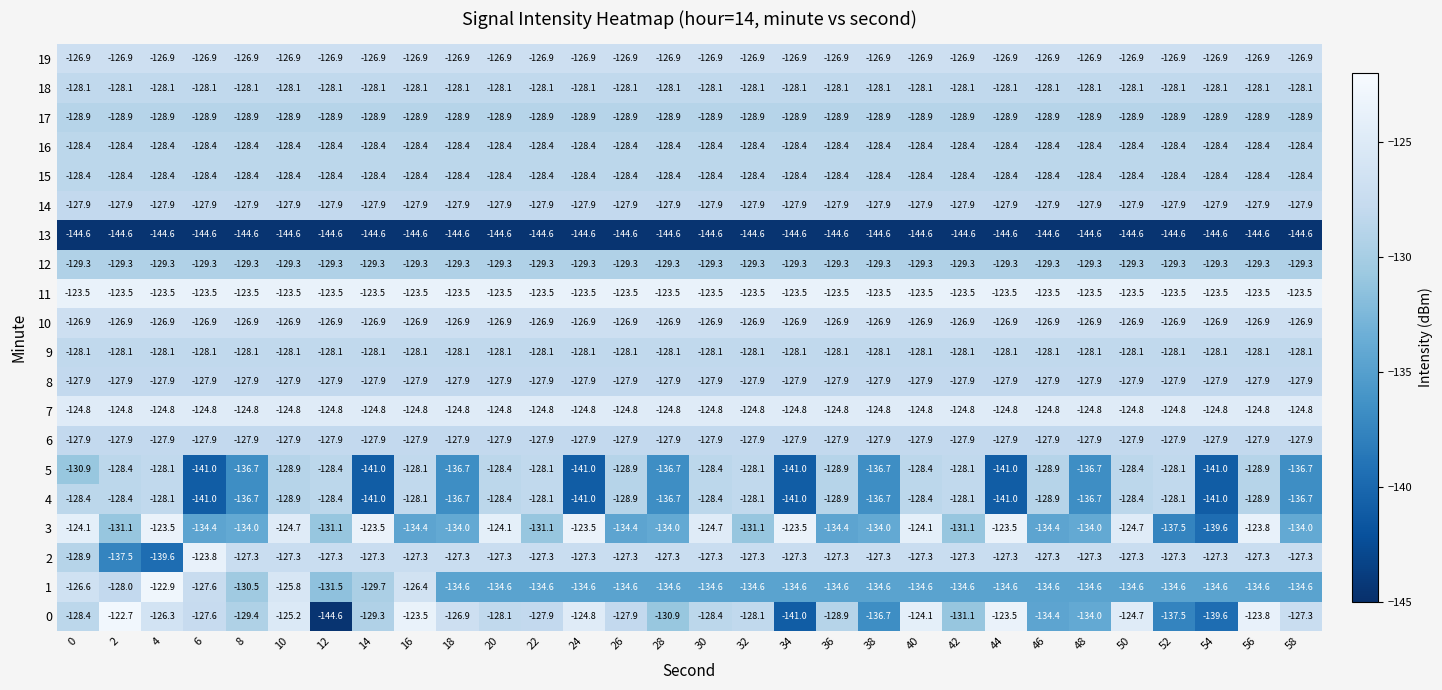

The value of 0 at 42 is -131.1. True or false?

True